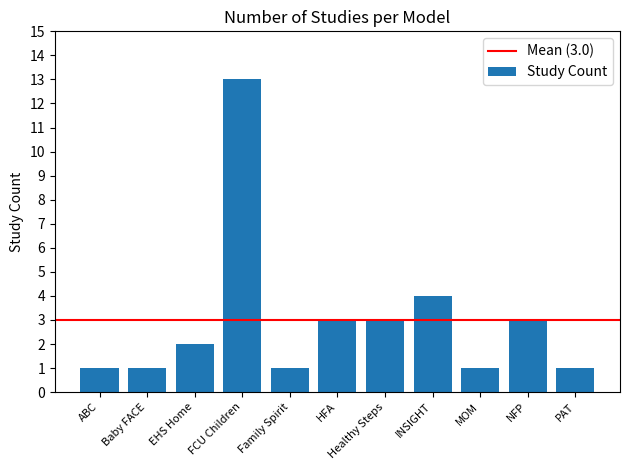

What is the minimum value shown in the chart?

1